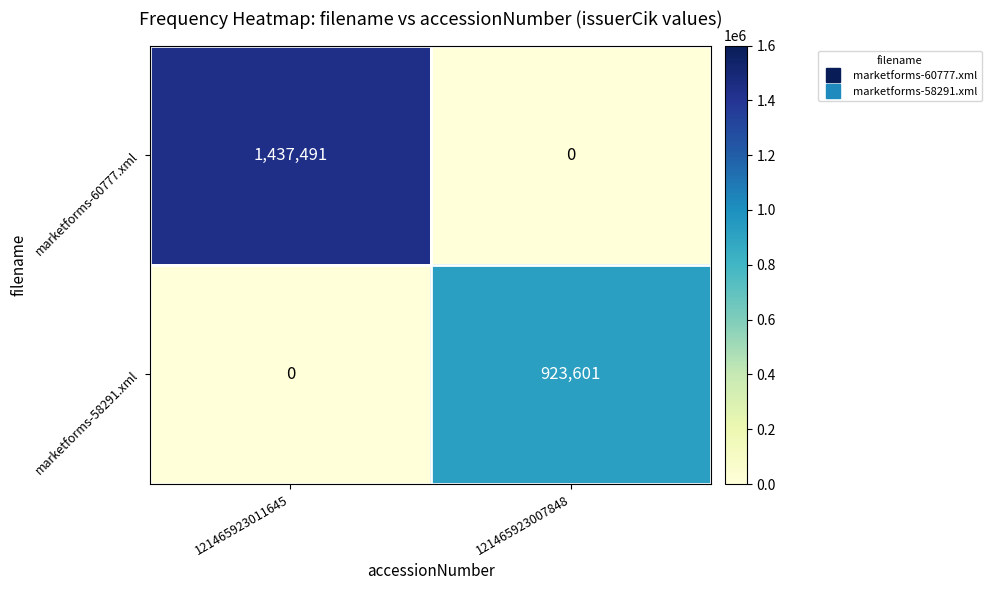

What is the difference between the highest and lowest values at 121465923007848?

923601